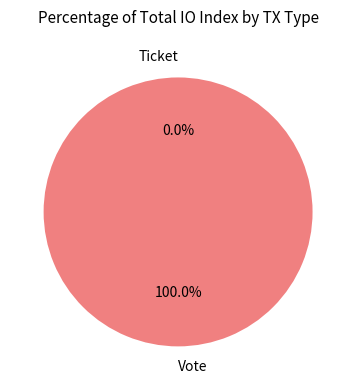

Count the number of slices in the pie.

2